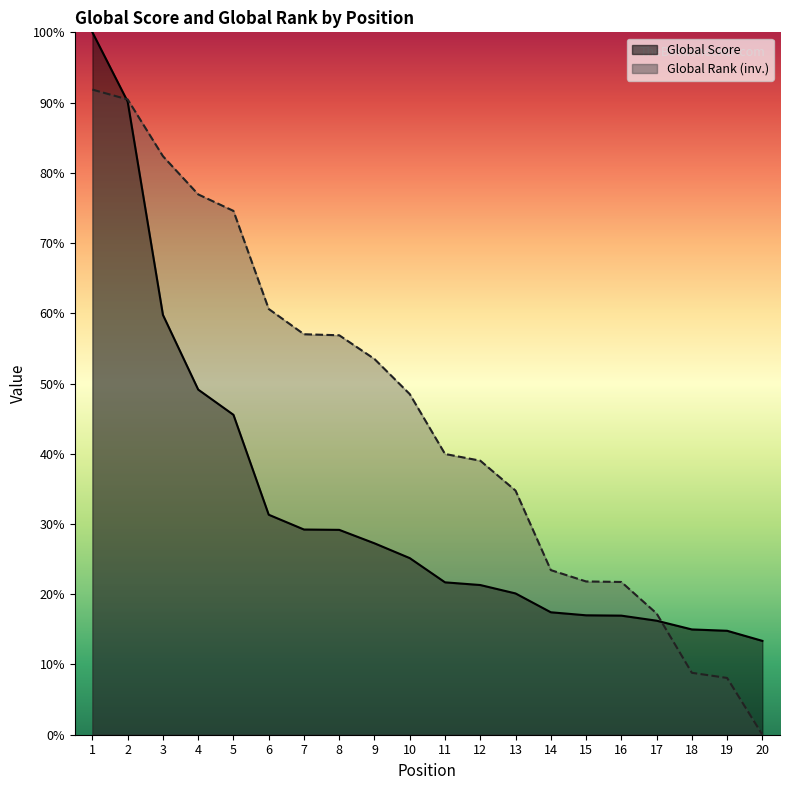

What is the maximum value shown in the chart?

100.0